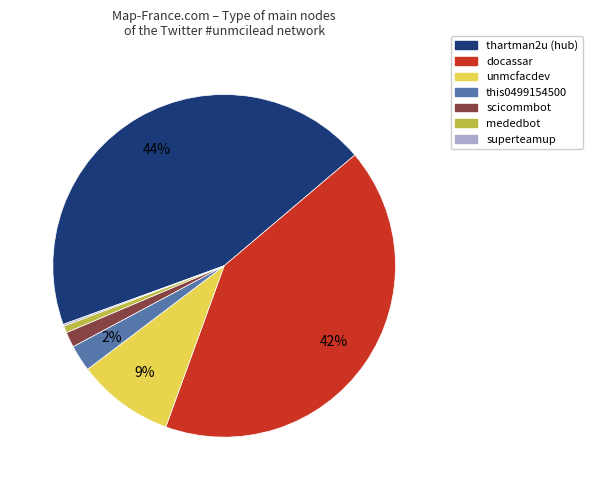

Is it true that thartman2u is 31% of the pie?

False